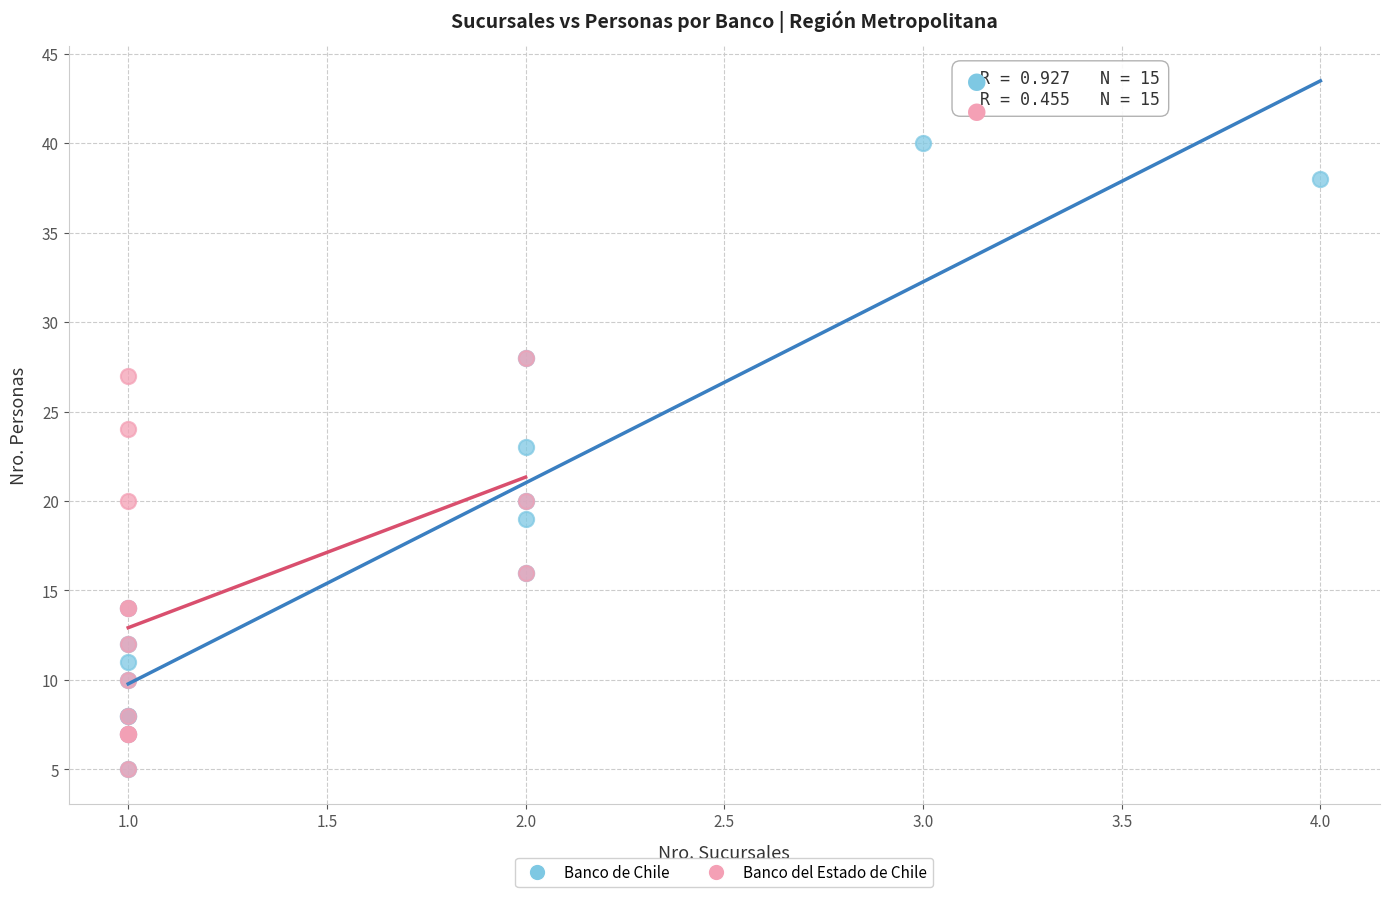

Which series reaches the maximum Y coordinate?

Banco de Chile